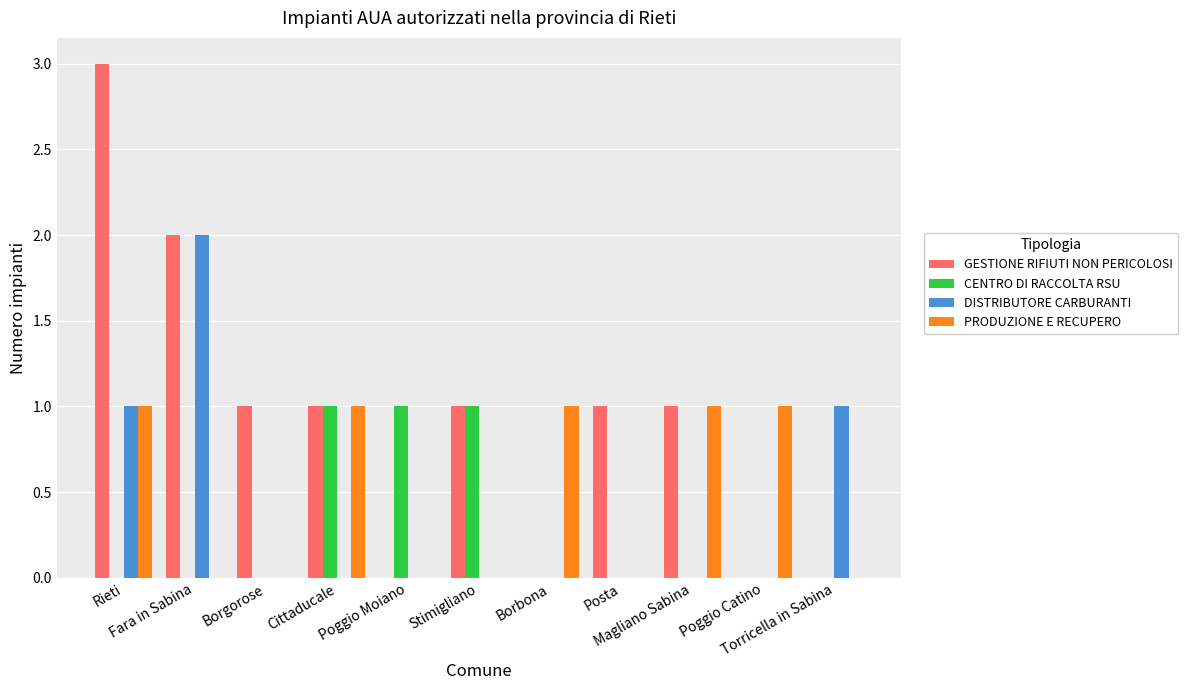

What is the highest value of the GESTIONE RIFIUTI NON PERICOLOSI series?

3